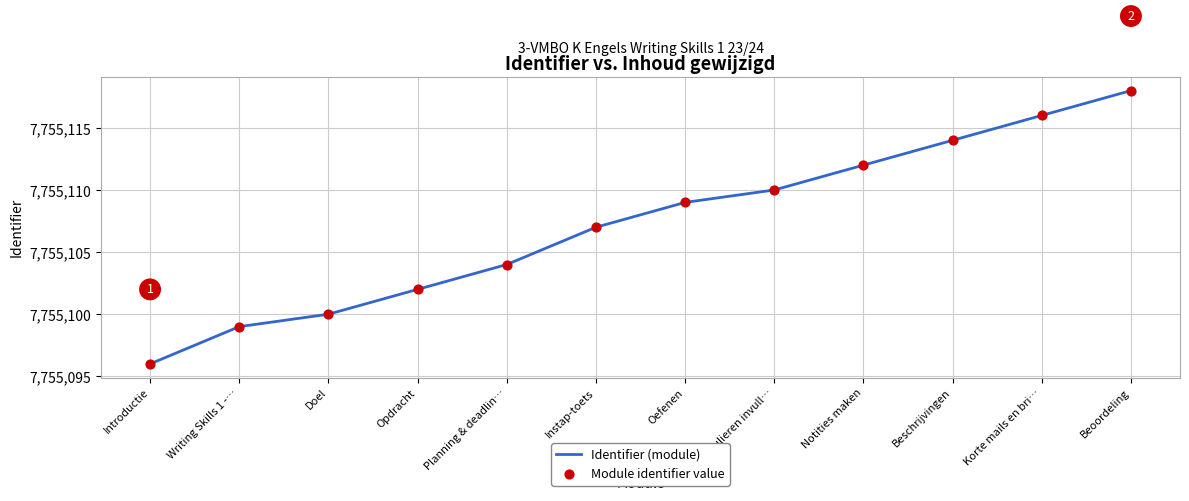

What value does the data have at Planning & deadlin…, to the nearest 5?

7755105